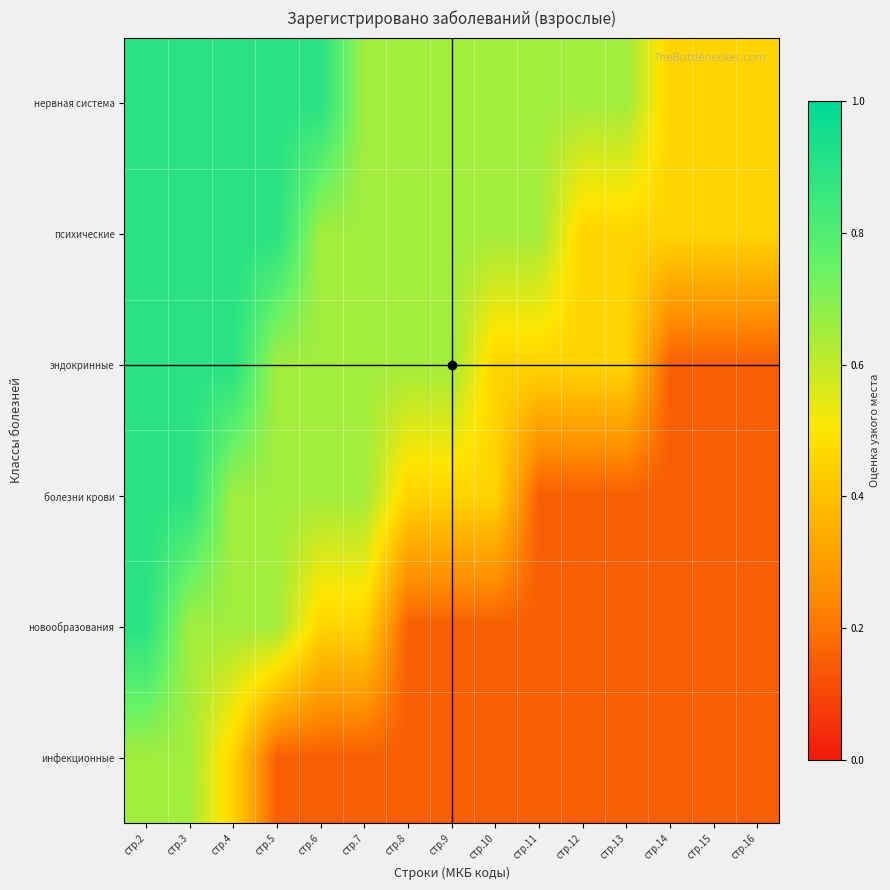

Reading left to right, what are all the values shown in this chart?

инфекционные: стр.2=0.7	стр.3=0.7	стр.4=0.5	стр.5=0.1	стр.6=0.1	стр.7=0.1	стр.8=0.1	стр.9=0.1	стр.10=0.1	стр.11=0.1	стр.12=0.1	стр.13=0.1	стр.14=0.1	стр.15=0.1	стр.16=0.1
новообразования: стр.2=0.9	стр.3=0.7	стр.4=0.7	стр.5=0.7	стр.6=0.5	стр.7=0.5	стр.8=0.1	стр.9=0.1	стр.10=0.1	стр.11=0.1	стр.12=0.1	стр.13=0.1	стр.14=0.1	стр.15=0.1	стр.16=0.1
болезни крови: стр.2=0.9	стр.3=0.9	стр.4=0.7	стр.5=0.7	стр.6=0.7	стр.7=0.7	стр.8=0.5	стр.9=0.5	стр.10=0.5	стр.11=0.1	стр.12=0.1	стр.13=0.1	стр.14=0.1	стр.15=0.1	стр.16=0.1
эндокринные: стр.2=0.9	стр.3=0.9	стр.4=0.9	стр.5=0.7	стр.6=0.7	стр.7=0.7	стр.8=0.7	стр.9=0.7	стр.10=0.5	стр.11=0.5	стр.12=0.5	стр.13=0.5	стр.14=0.1	стр.15=0.1	стр.16=0.1
психические: стр.2=0.9	стр.3=0.9	стр.4=0.9	стр.5=0.9	стр.6=0.7	стр.7=0.7	стр.8=0.7	стр.9=0.7	стр.10=0.7	стр.11=0.7	стр.12=0.5	стр.13=0.5	стр.14=0.5	стр.15=0.5	стр.16=0.5
нервная система: стр.2=0.9	стр.3=0.9	стр.4=0.9	стр.5=0.9	стр.6=0.9	стр.7=0.7	стр.8=0.7	стр.9=0.7	стр.10=0.7	стр.11=0.7	стр.12=0.7	стр.13=0.7	стр.14=0.5	стр.15=0.5	стр.16=0.5